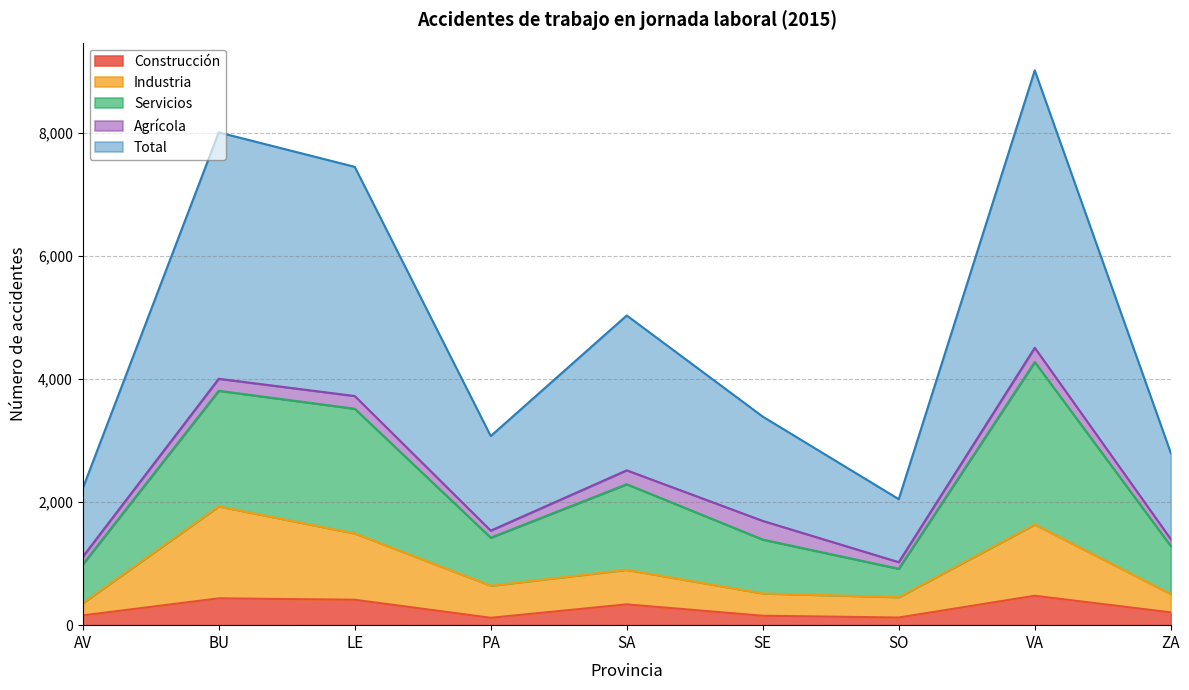

Does the chart display data point markers on the line(s)?

No